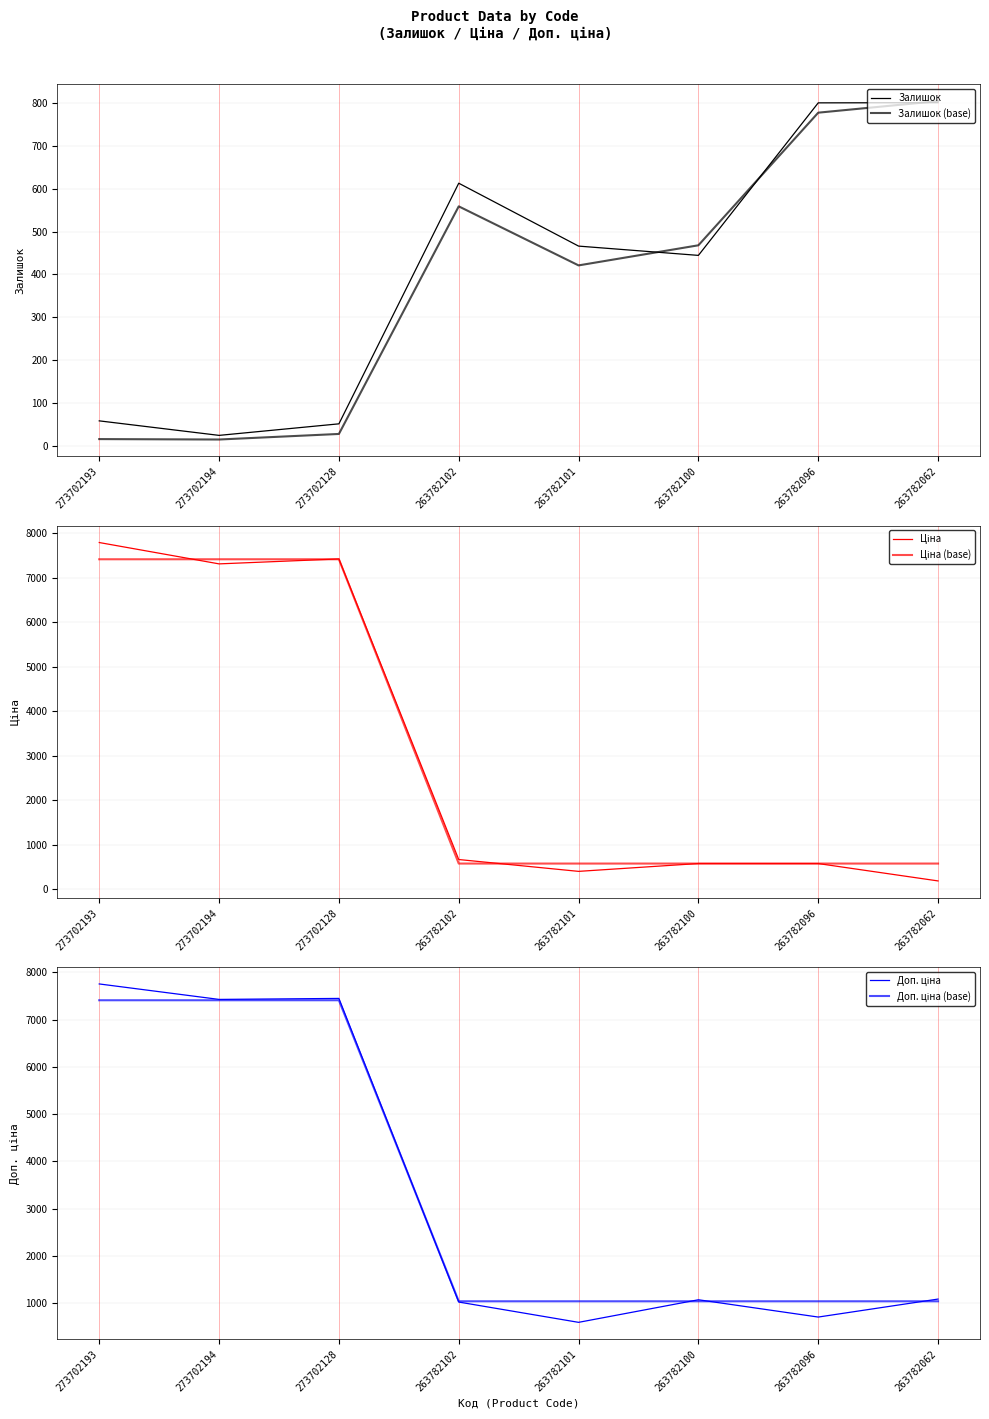

At which category is the sum across all series the highest?

273702193